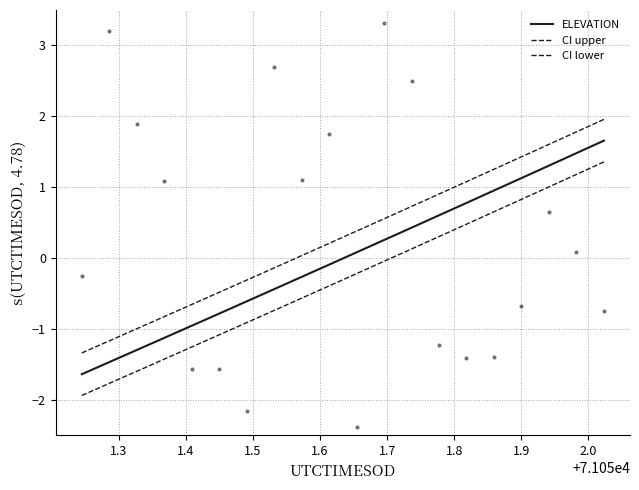

Which series has the largest Y range (max minus min)?

ELEVATION